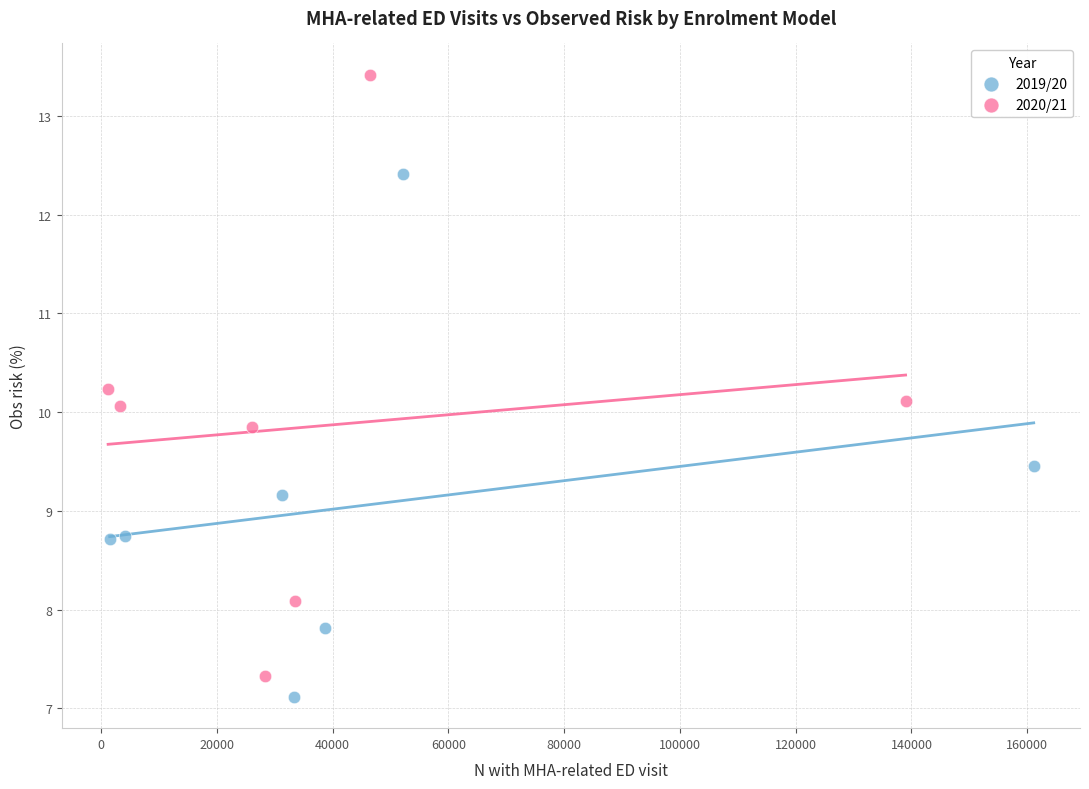

Which series contains the highest Y value?

2020/21